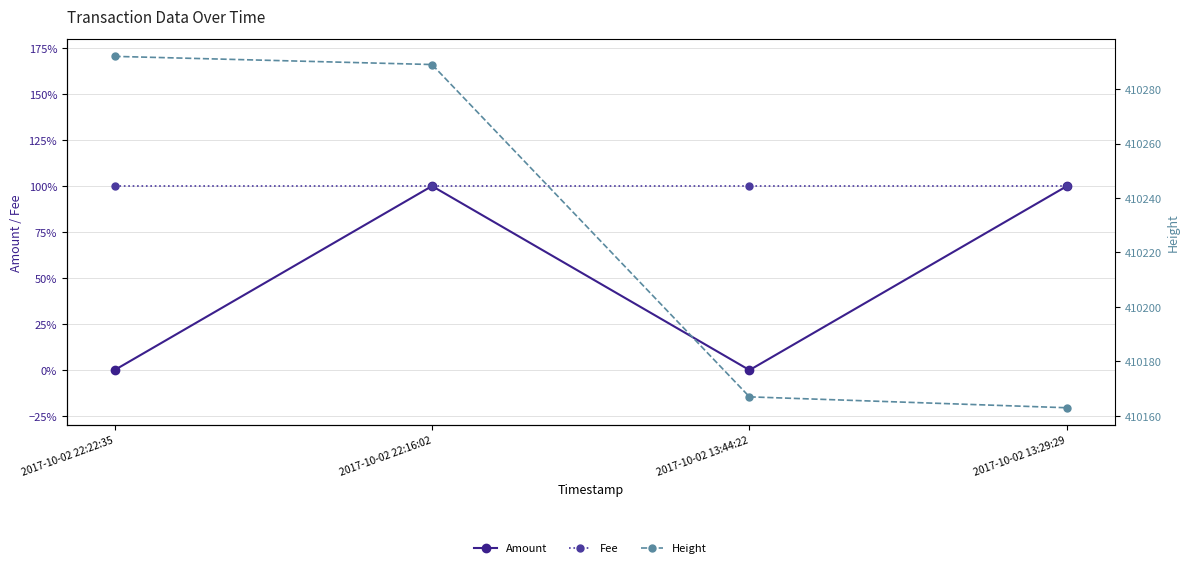

What is the greatest value displayed?

410292